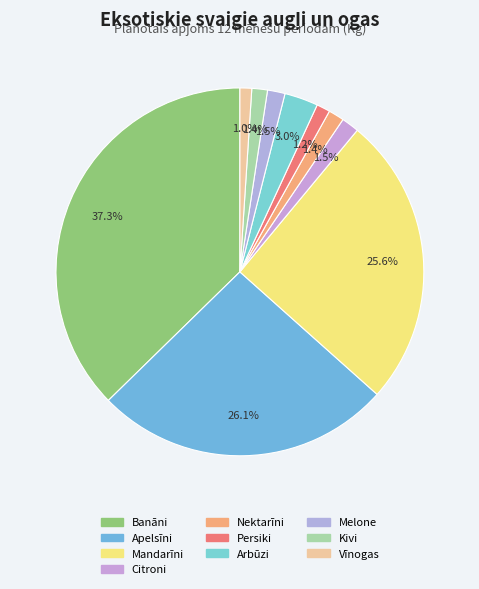

How many segments does this pie chart have?

10